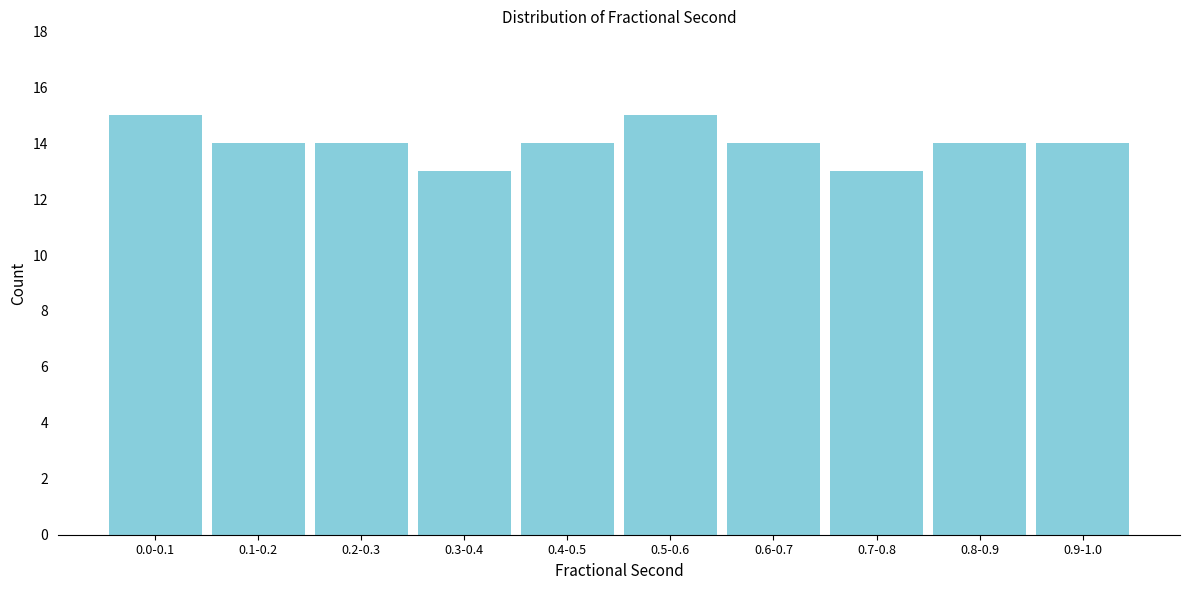

Reading right to left, transcribe all the data shown in this chart.

0.9-1.0=14	0.8-0.9=14	0.7-0.8=13	0.6-0.7=14	0.5-0.6=15	0.4-0.5=14	0.3-0.4=13	0.2-0.3=14	0.1-0.2=14	0.0-0.1=15